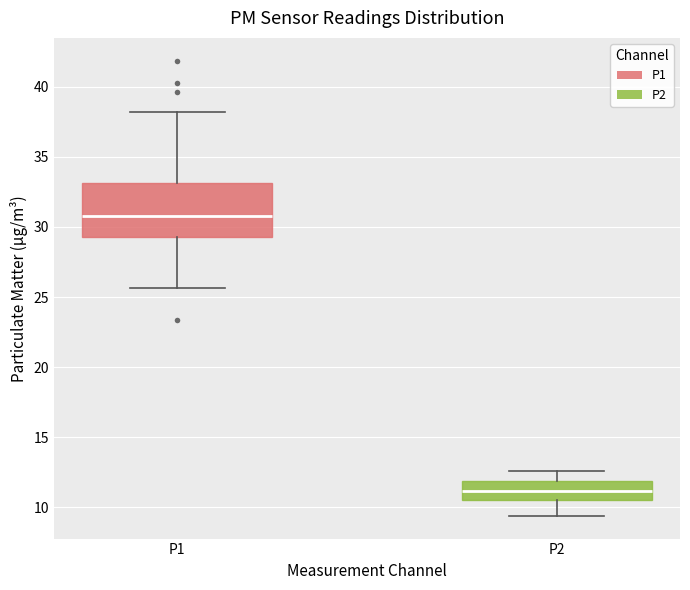

Comparing the boxes themselves (not the whiskers), which one is the tallest?

P1